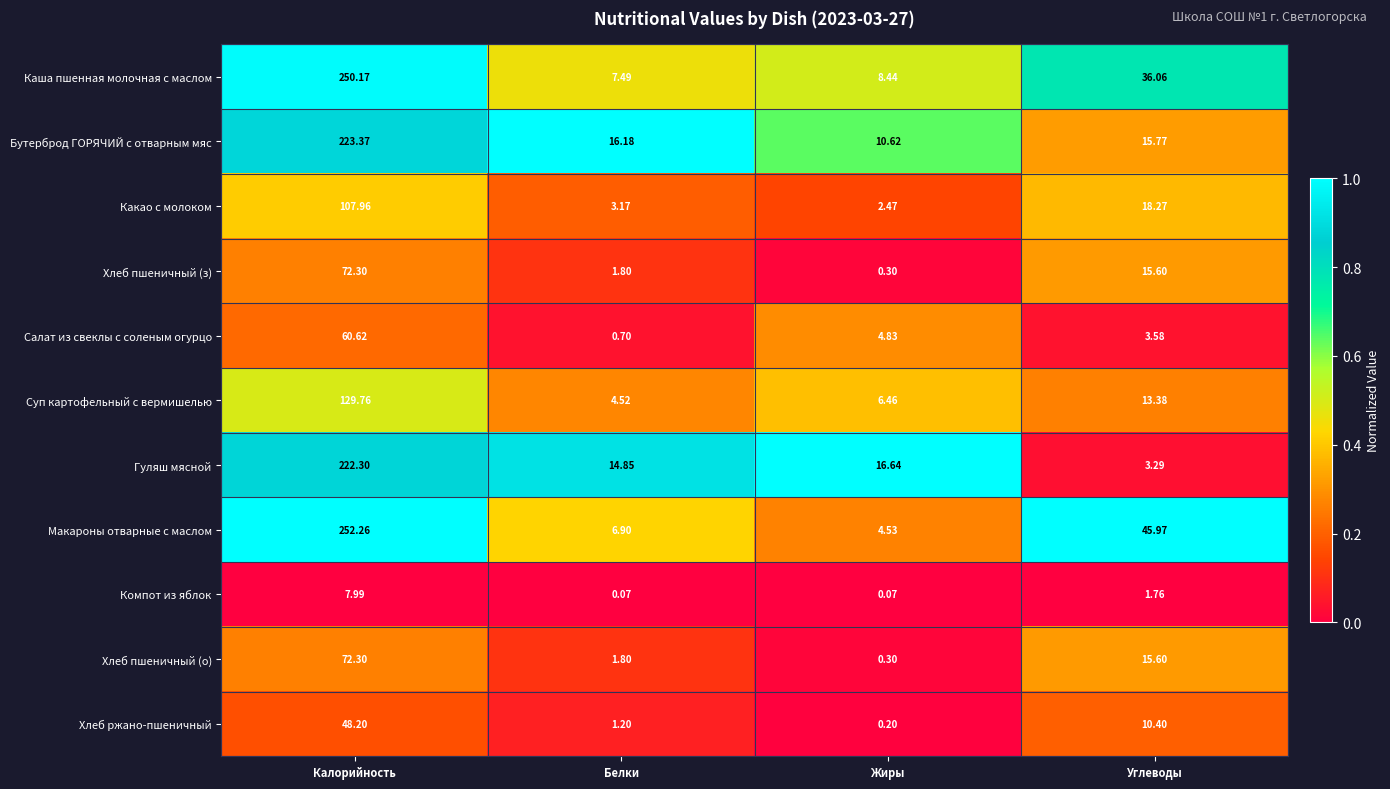

Between Белки and Жиры, which series saw the biggest shift?

Бутерброд ГОРЯЧИЙ с отварным мяс